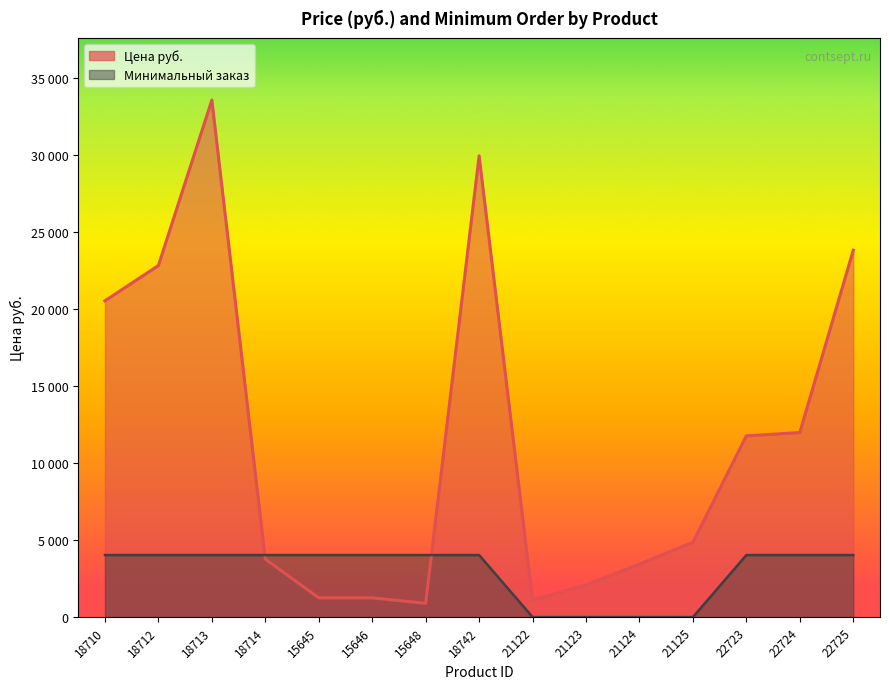

Reading left to right, transcribe all the data shown in this chart.

Цена руб.: 18710=20513.9	18712=22804.1	18713=33535.5	18714=3762.5	15645=1248.0	15646=1248.0	15648=895.0	18742=29920.2	21122=1110.0	21123=2089.0	21124=3437.0	21125=4853.0	22723=11755.0	22724=11971.0	22725=23797.0
Минимальный заказ: 18710=4024.3	18712=4024.3	18713=4024.3	18714=4024.3	15645=4024.3	15646=4024.3	15648=4024.3	18742=4024.3	21122=0.0	21123=0.0	21124=0.0	21125=0.0	22723=4024.3	22724=4024.3	22725=4024.3